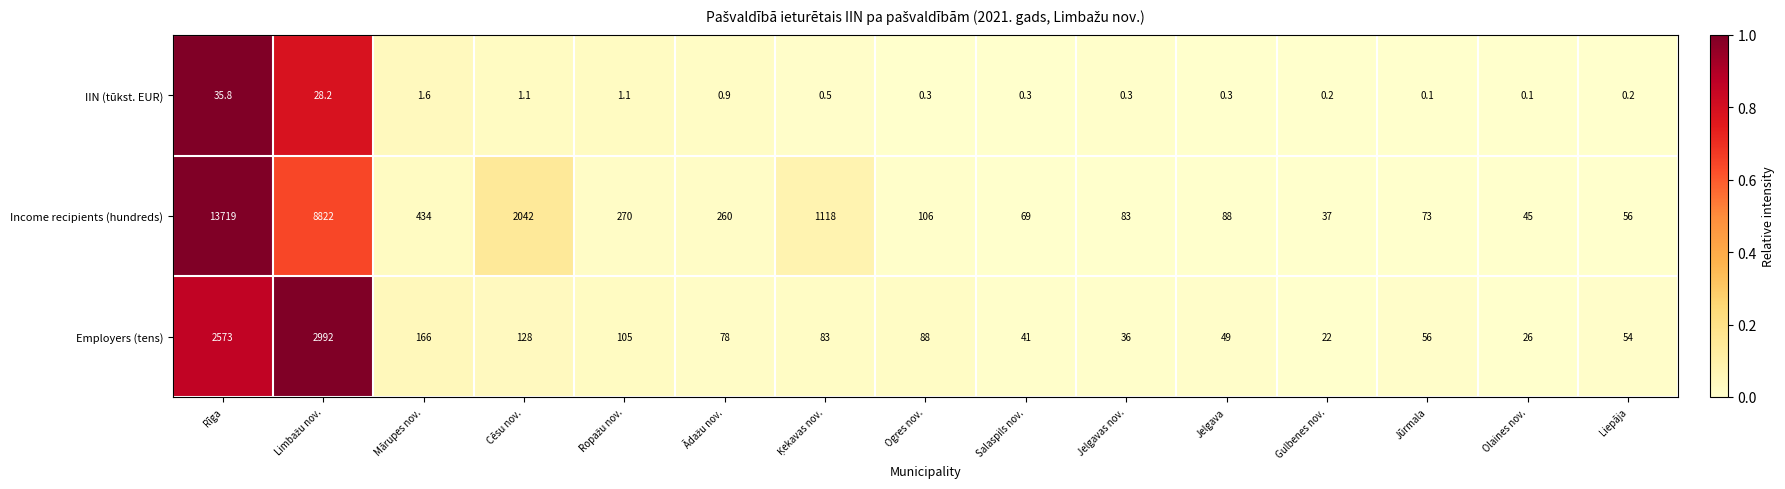

Which series has the largest total across all categories?

Income recipients (hundreds)